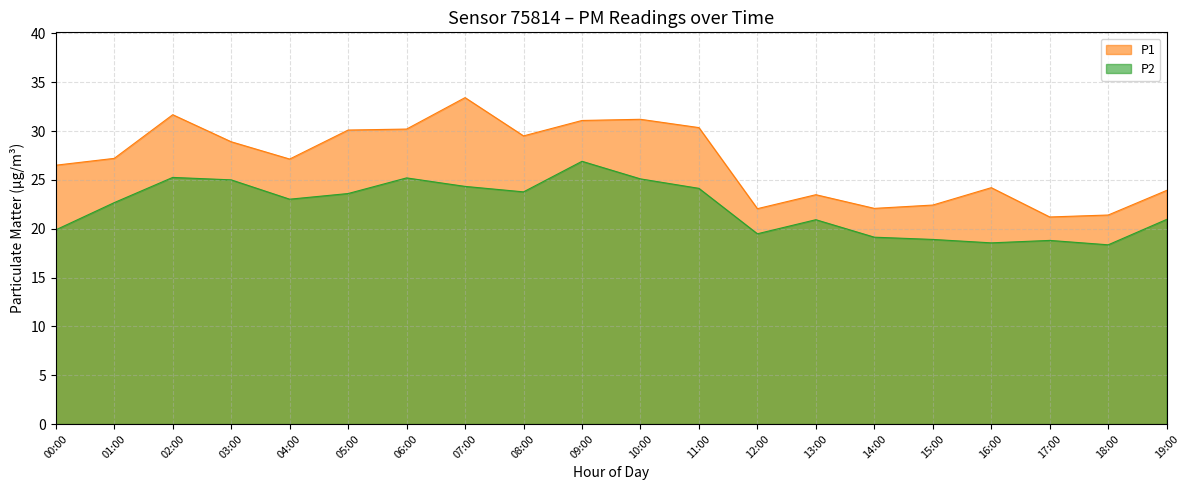

What is the total value across all series at 11:00?

54.5